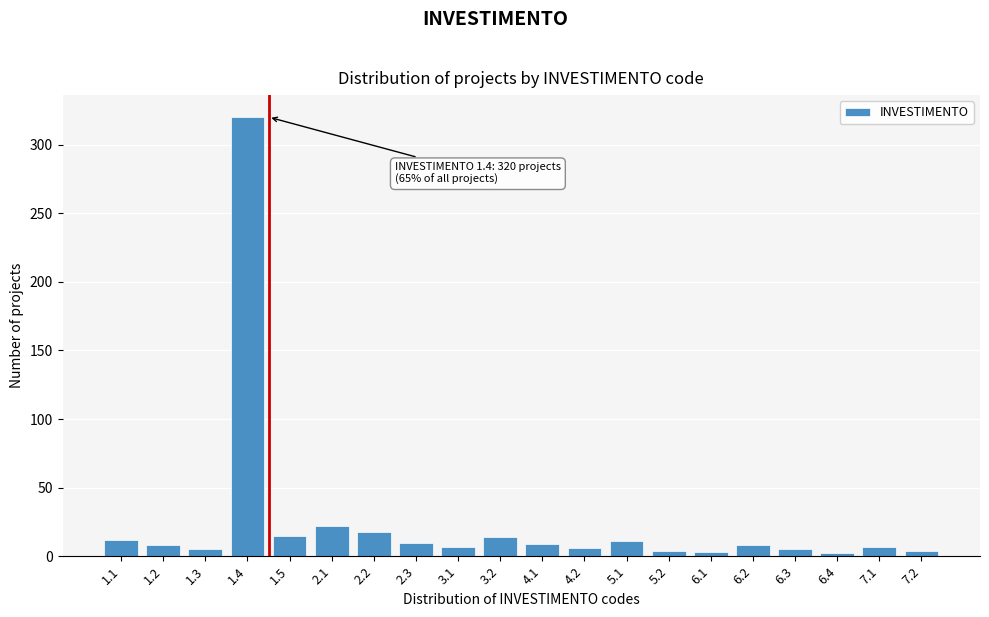

What is the difference between the maximum and minimum values?

318